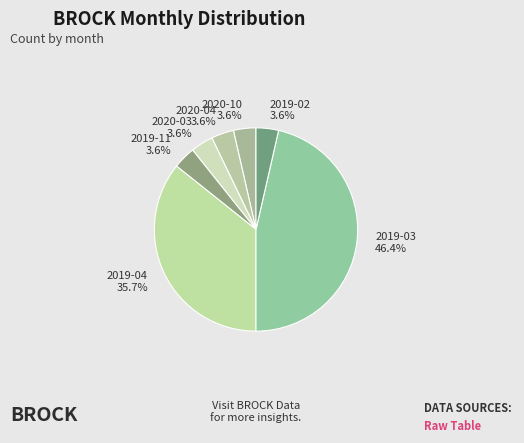

Which category has the biggest portion of the pie?

2019-03